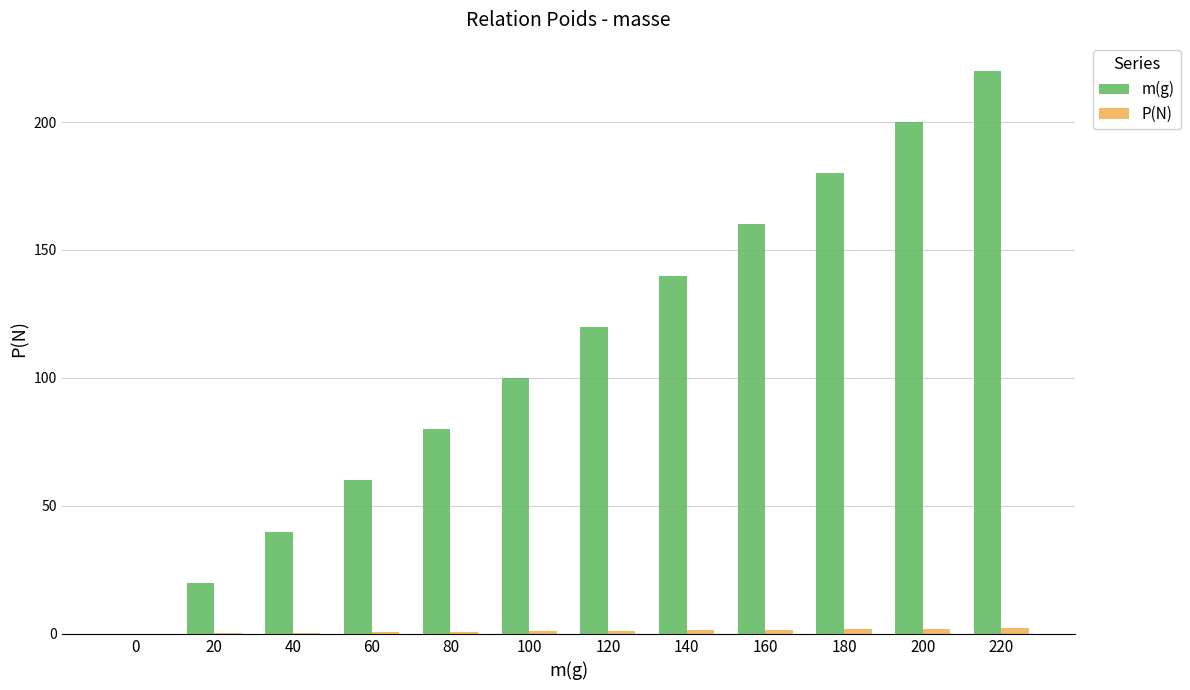

Between 40 and 120, which series saw the biggest shift?

m(g)